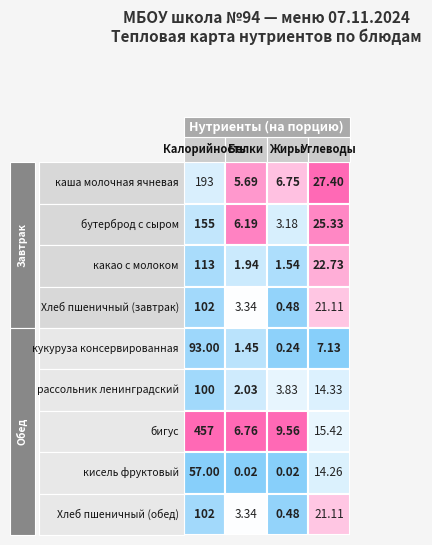

What is the difference between the maximum and second lowest values in the каша молочная ячневая series?

186.2